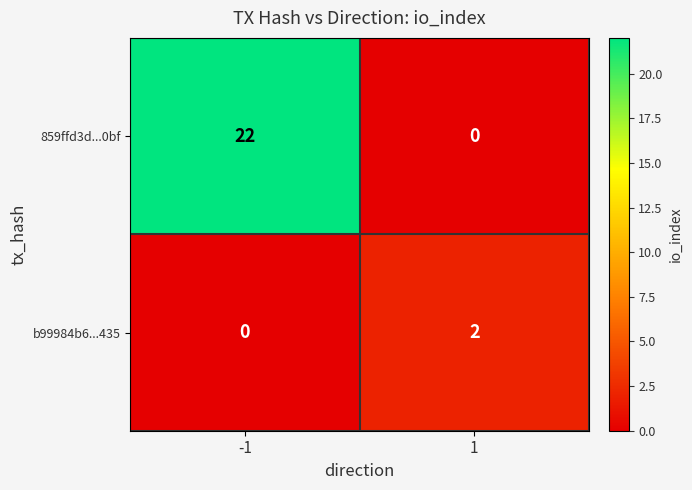

Reading left to right, list all the values displayed in this chart.

859ffd3d...0bf: 22	0
b99984b6...435: 0	2